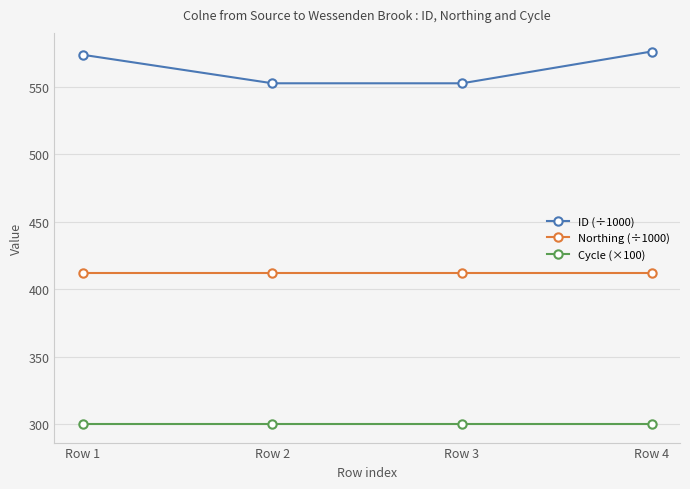

True or false: Northing (÷1000) has more than 2 interior local peaks.

False